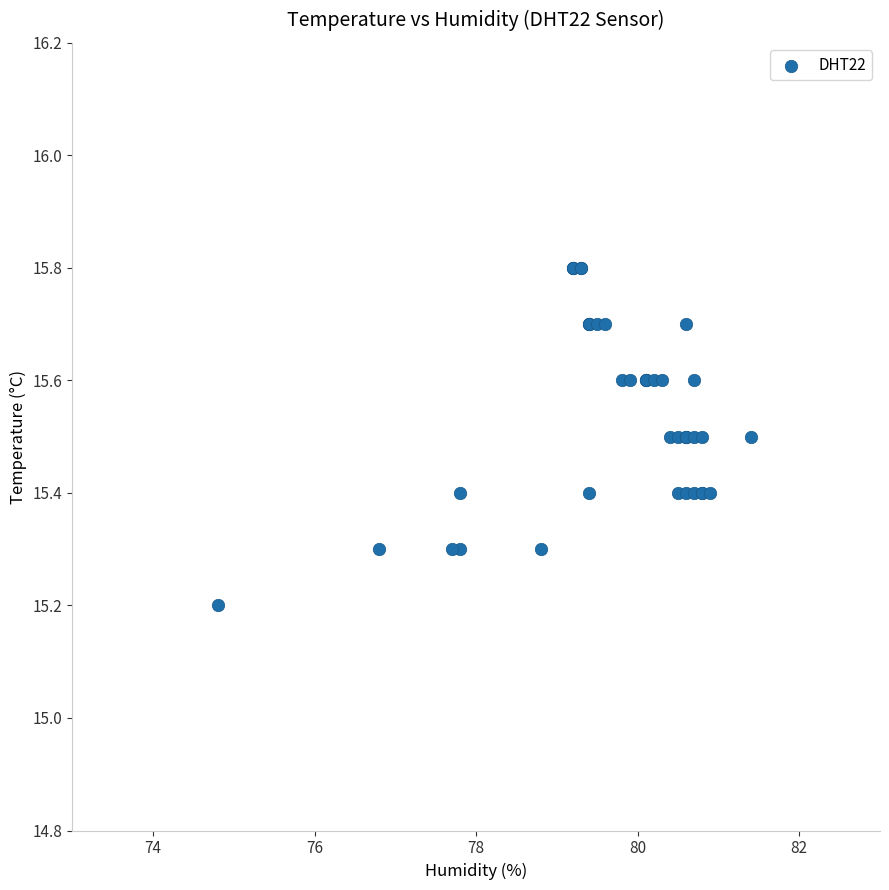

What Y value in the scatter plot is closest to 15?

15.2